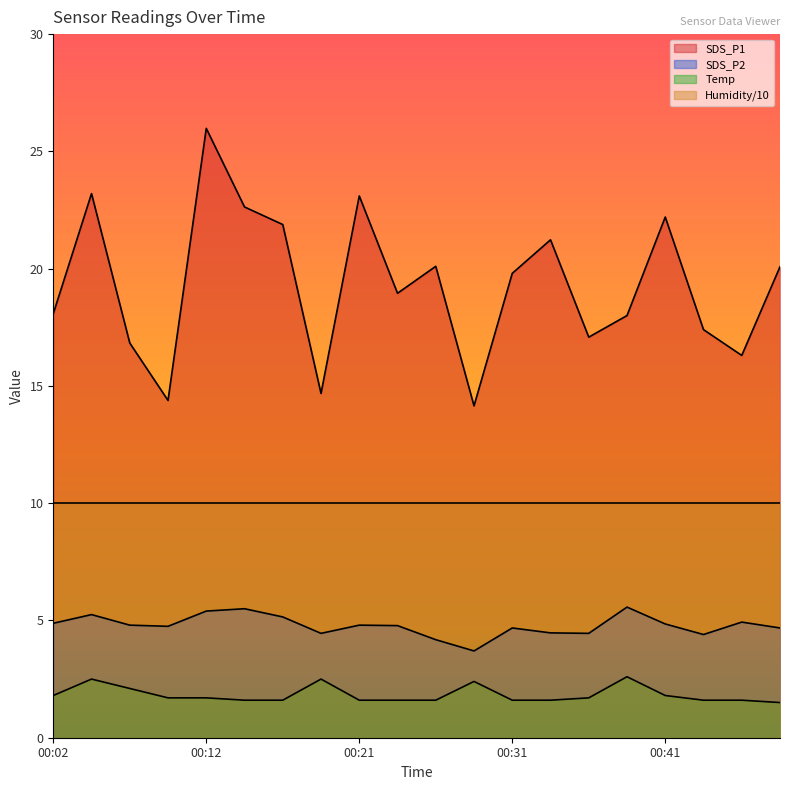

What is the value of the SDS_P2 point at the 15th from the left?

4.5